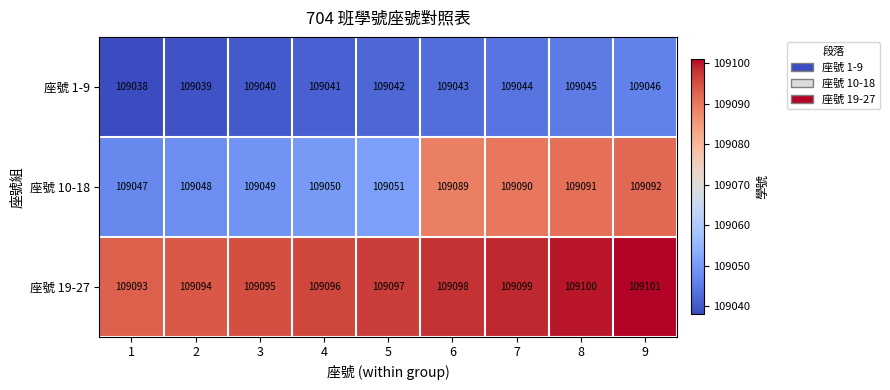

At how many categories does at least one series exceed 109065?

9